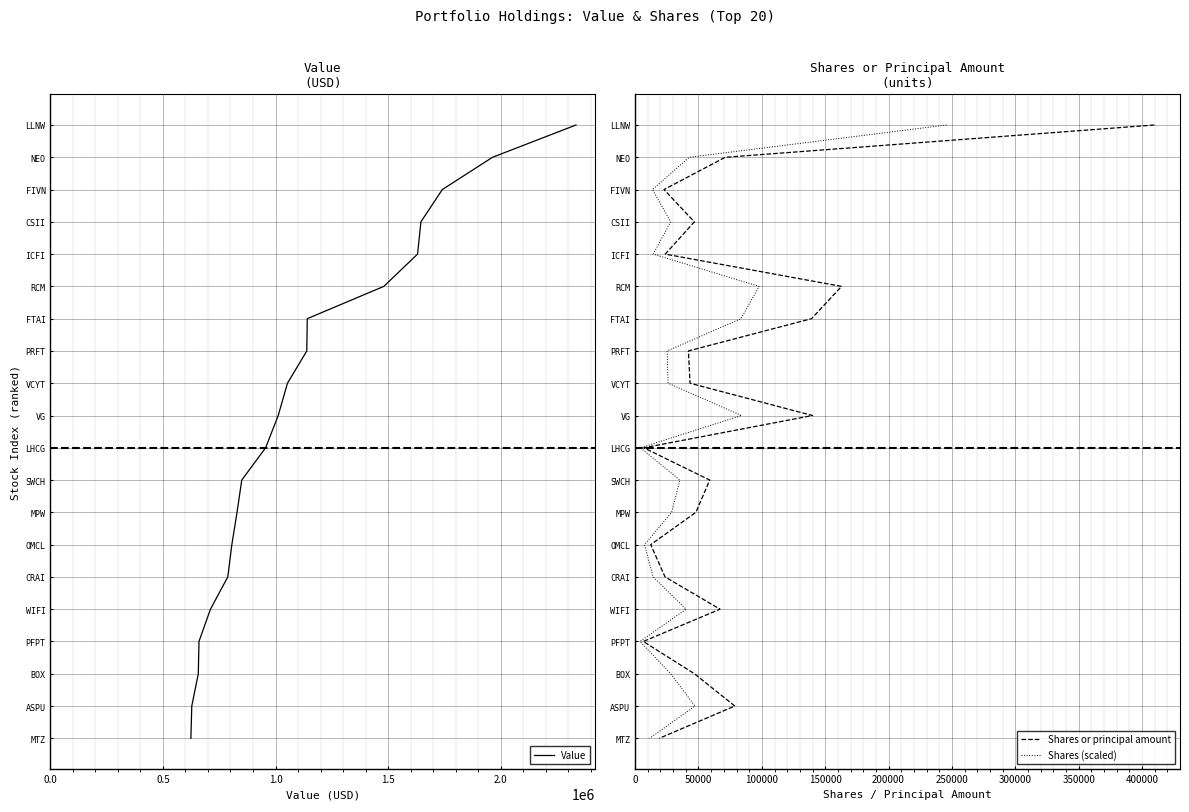

What position from the left is 14?

15